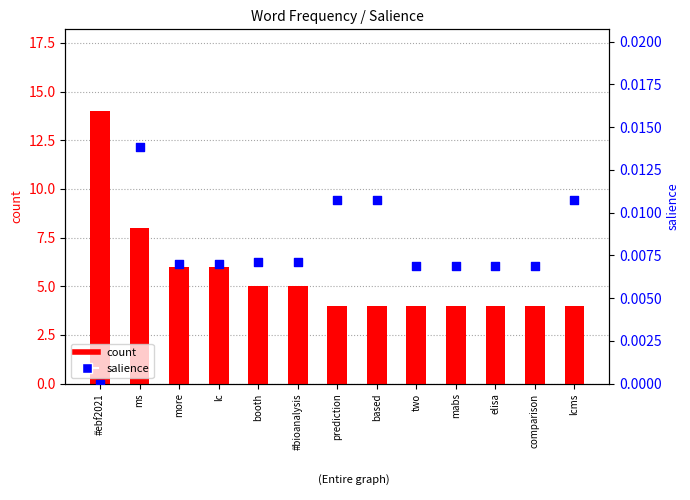

Which series has the widest spread of Y values?

count